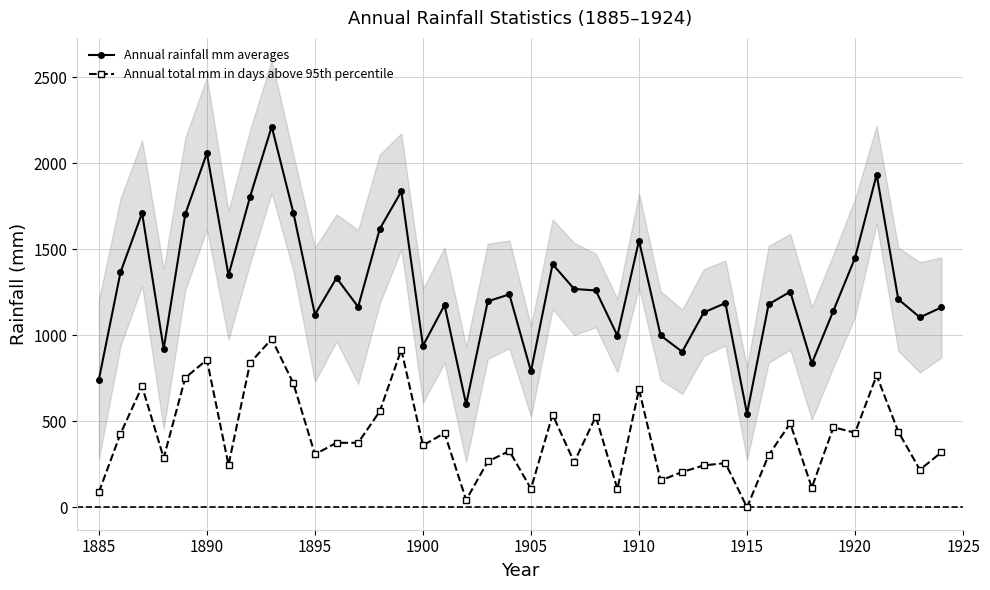

The value of Annual rainfall mm averages at 1885 is 742.9. True or false?

True